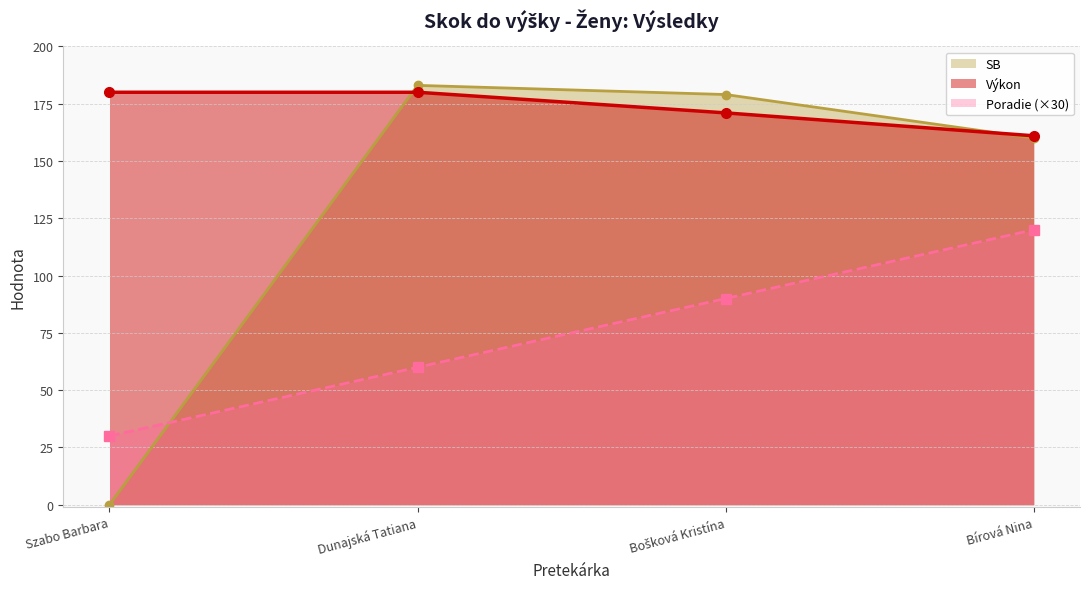

What is the label of the 4th point from the left?

Bírová Nina